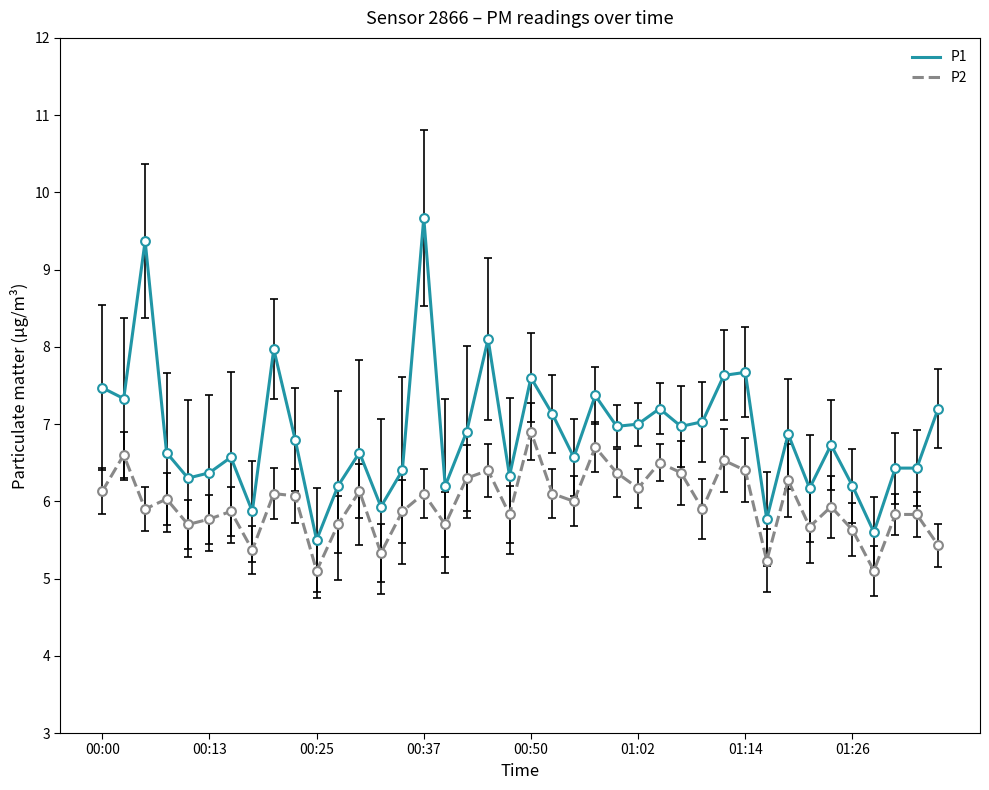

Which series has the largest total across all categories?

P1